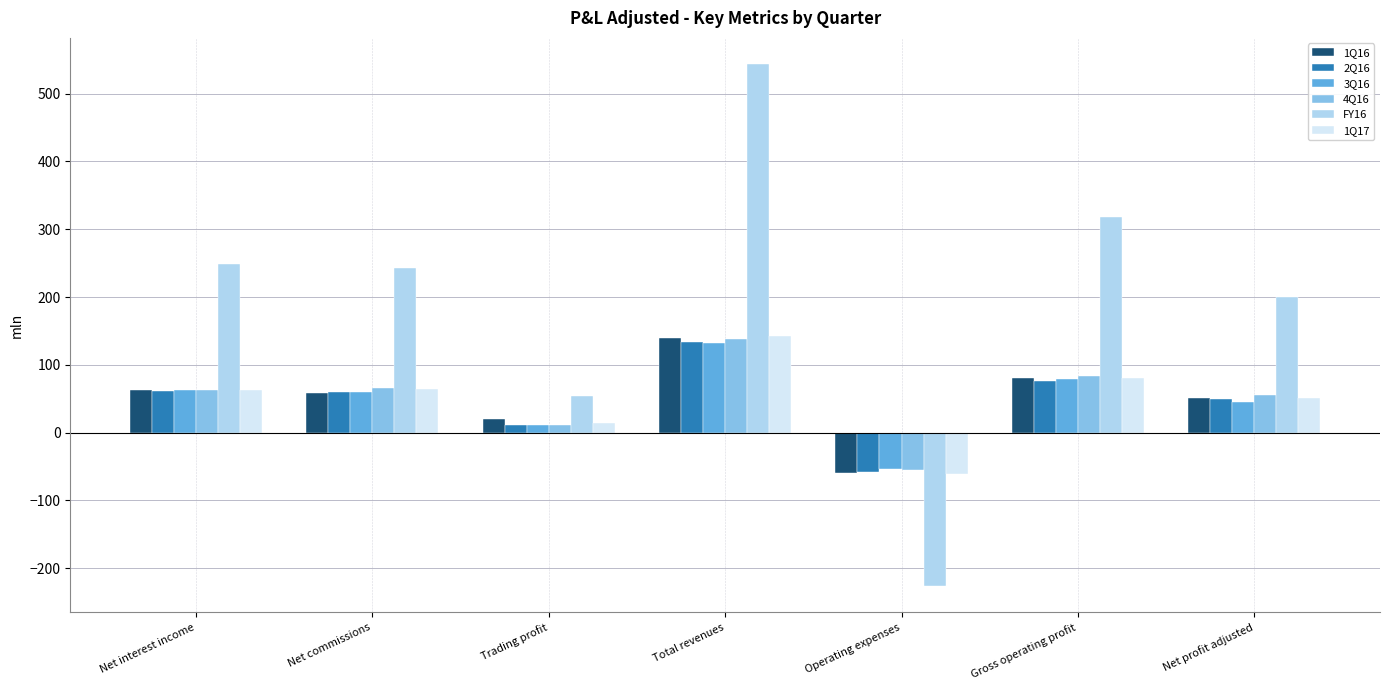

Which series has the widest spread of values?

FY16